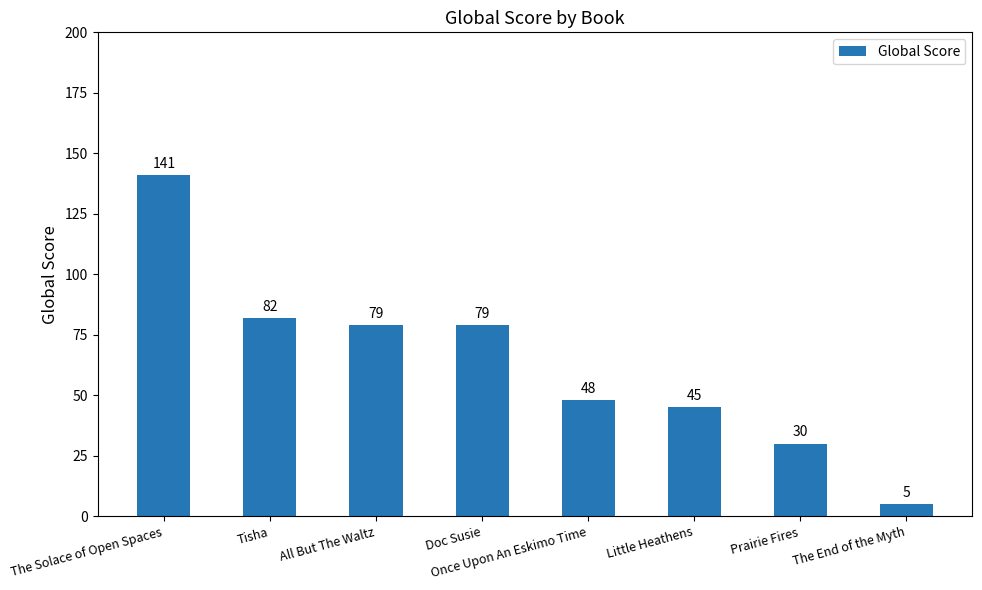

Approximately how many times larger is the value at The Solace of Open Spaces compared to Tisha?

1.7